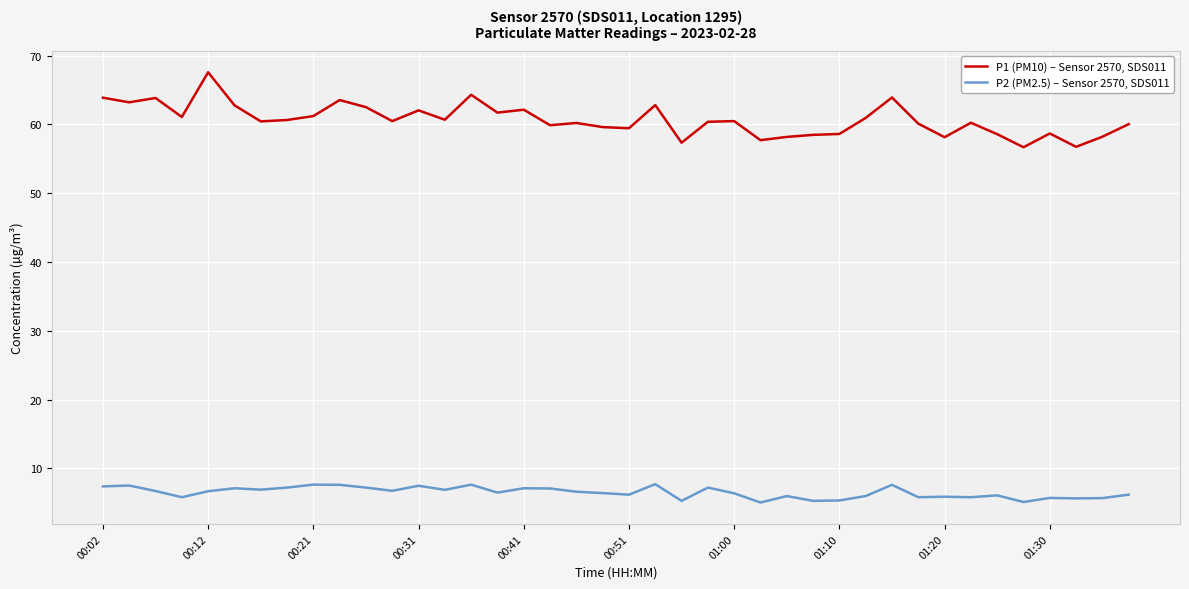

How many categories are shown in the chart?

40